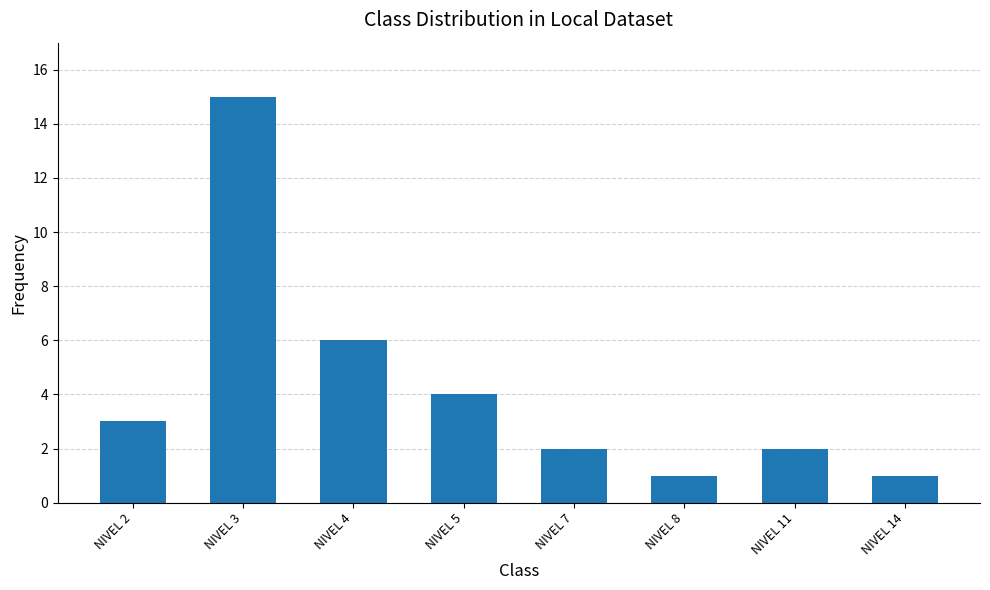

What is the value of the 7th bar from the left?

2